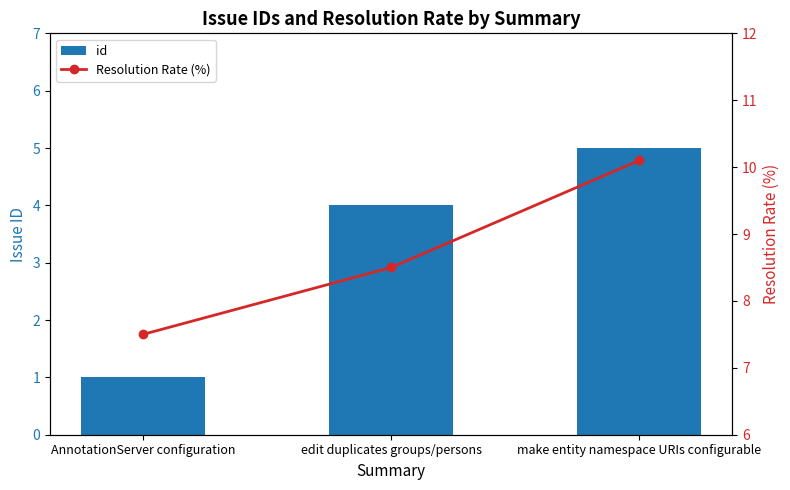

How many values in the id series are below 4?

1